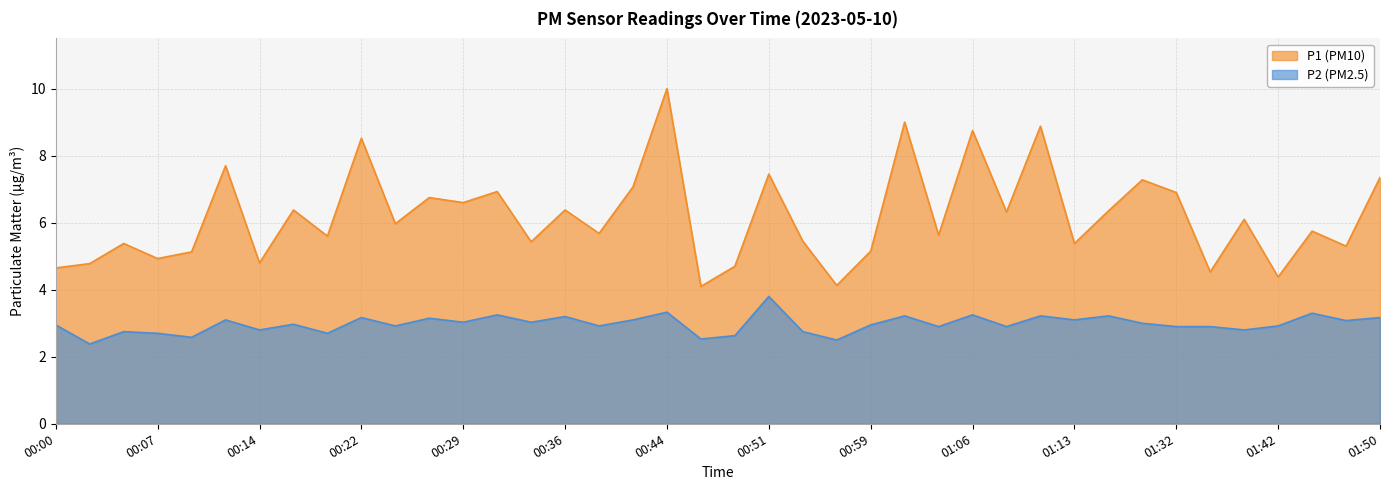

In P2, how many points are lower than both neighbors (excluding endpoints)?

15